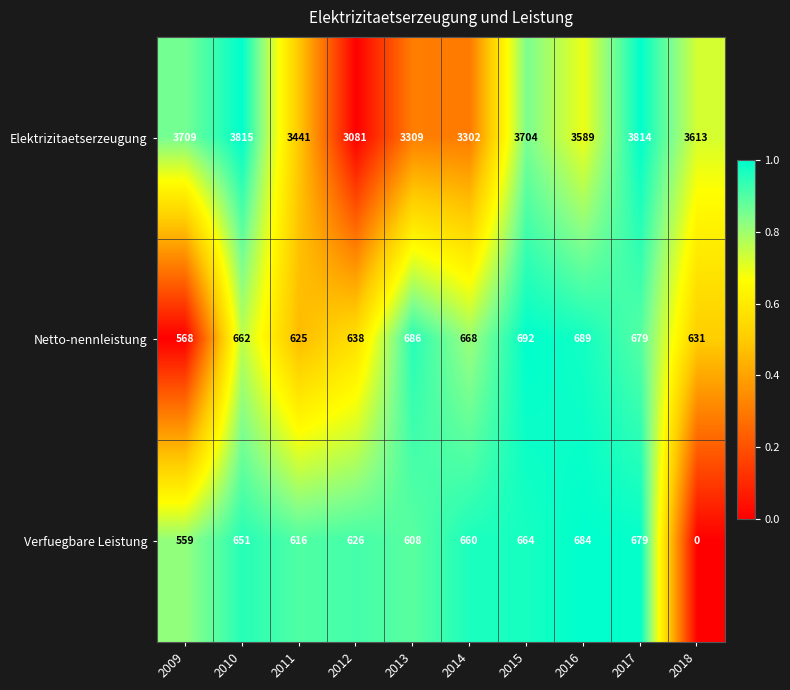

At which category is the sum across all series the highest?

2017